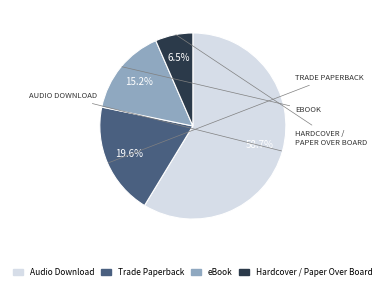

To the nearest percent, what is the difference between the largest and smallest slice percentages?

52%